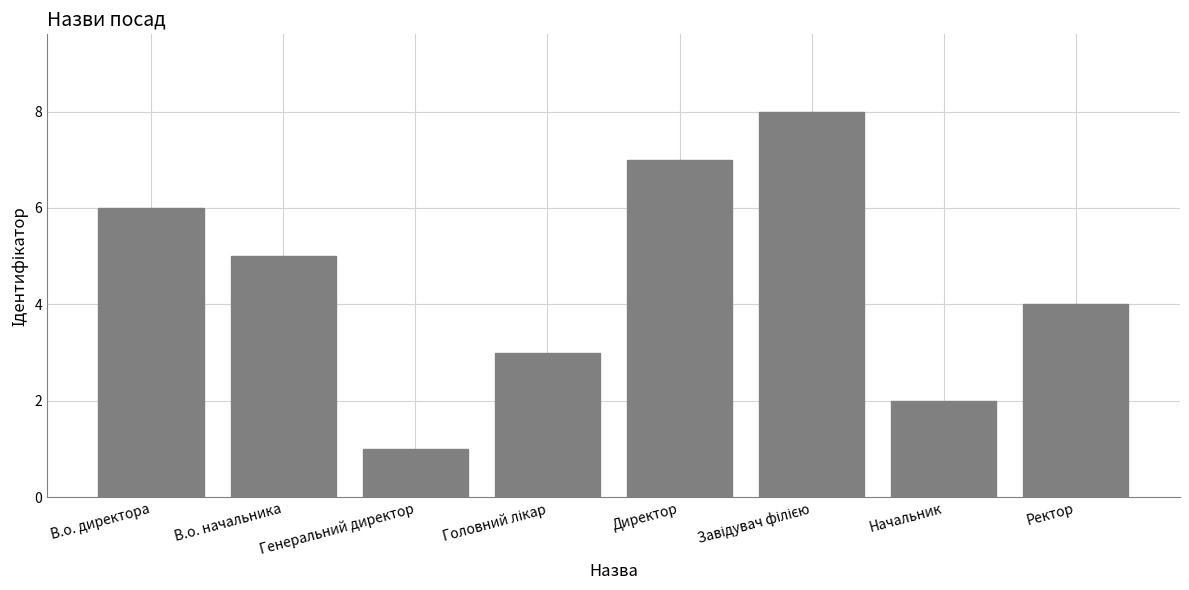

Which has a higher value, В.о. начальника or Генеральний директор?

В.о. начальника